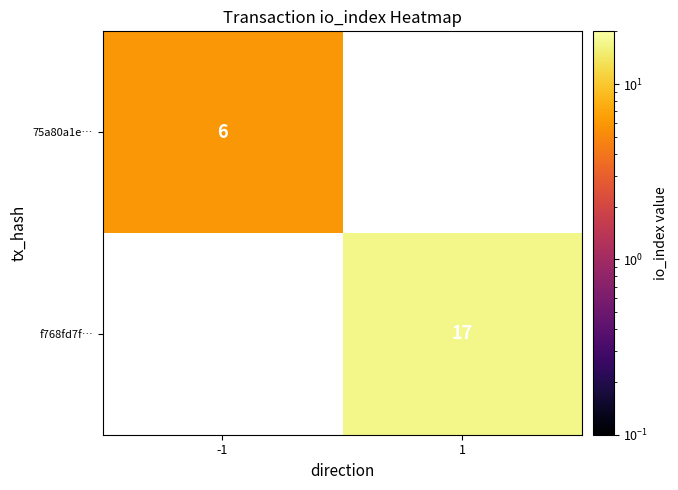

Is it true that f768fd7f… equals 7 at 1?

False